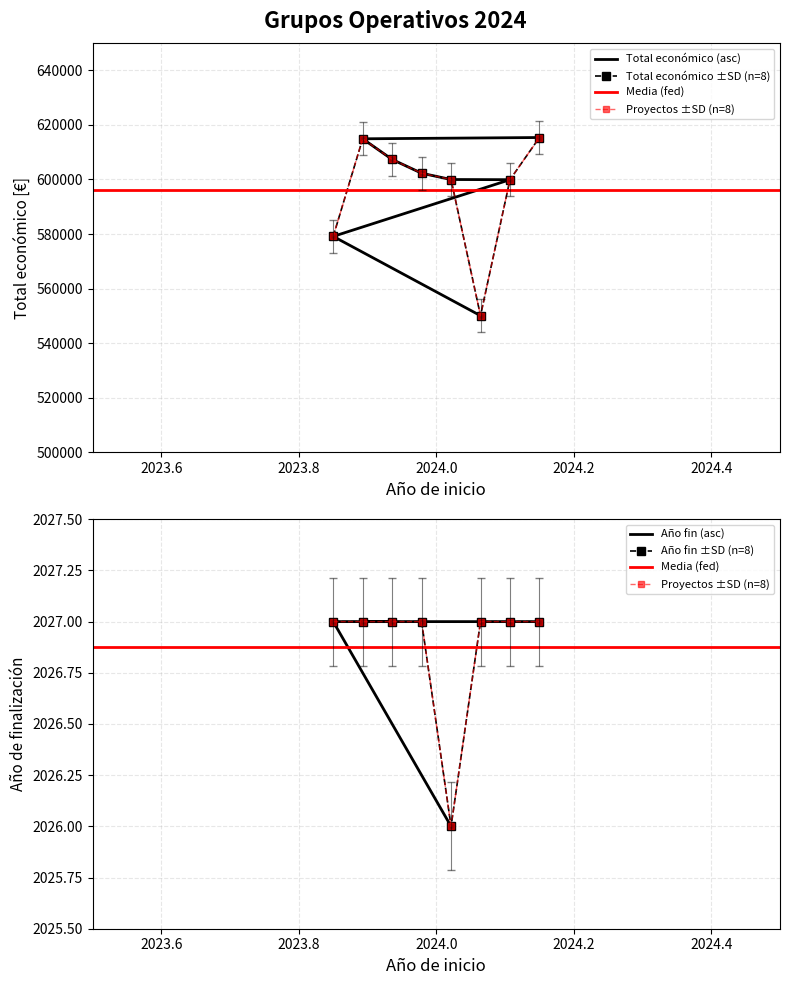

What is the approximate value of Año de finalización at SIMBIOLIVA?

2027.0